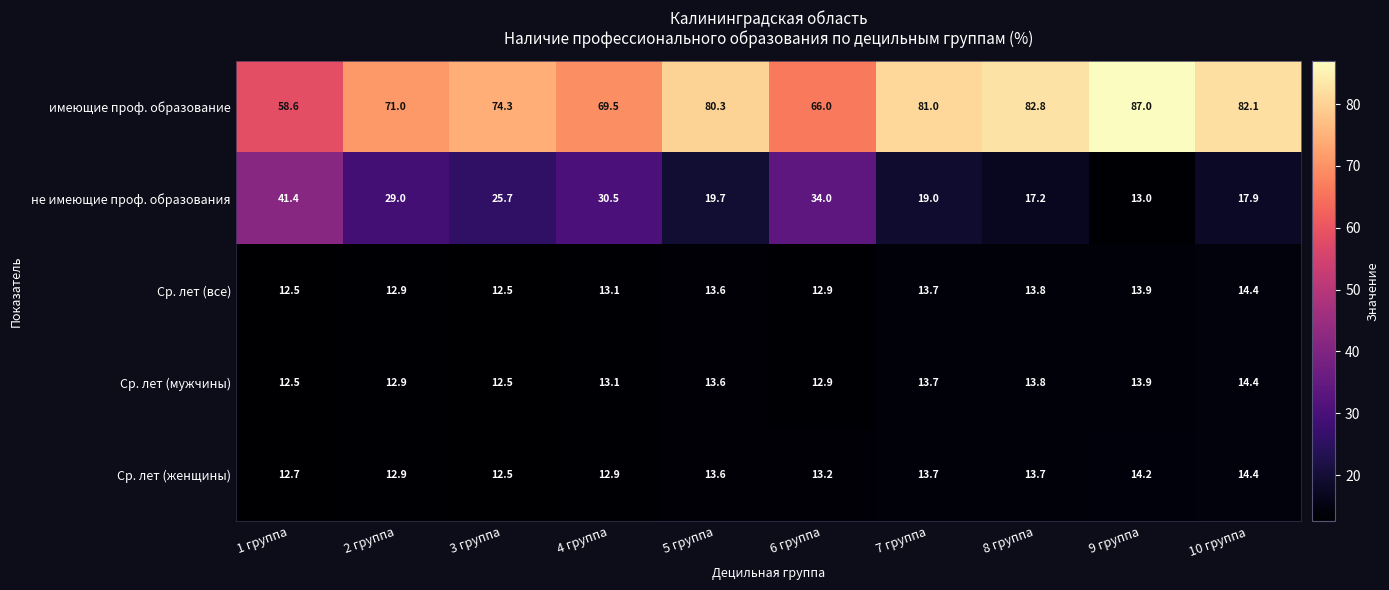

At which label does не имеющие проф. образования reach its minimum?

9 группа